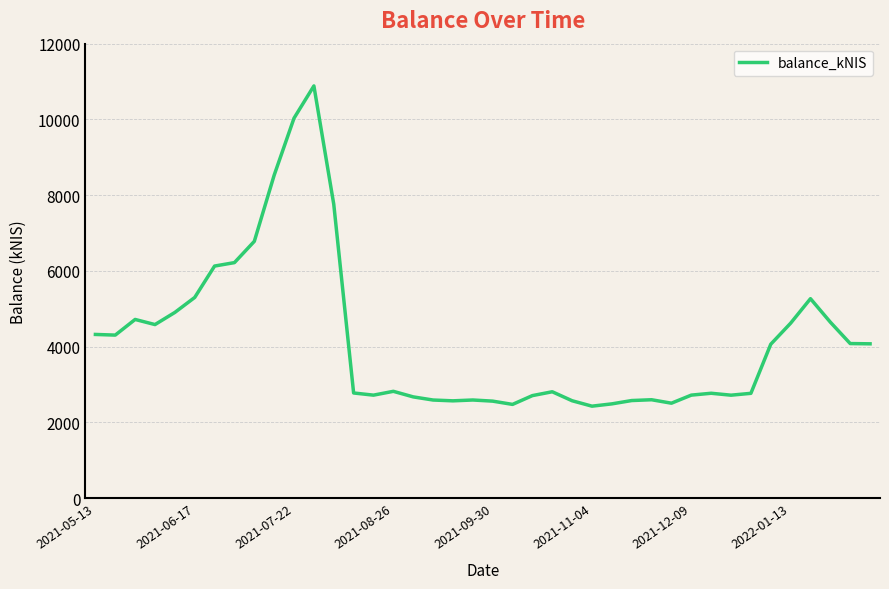

What is the difference between the maximum and minimum values?

8453.9